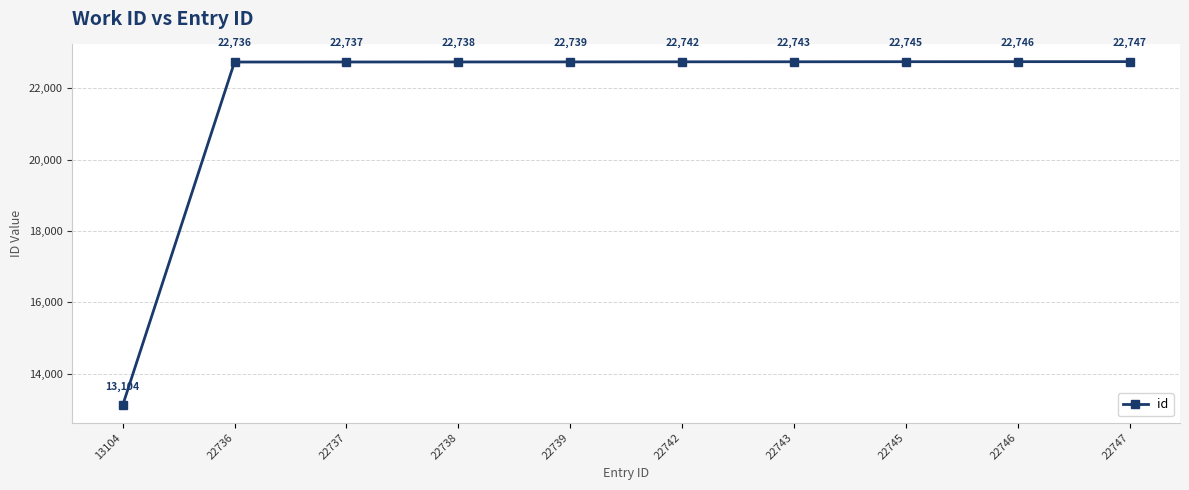

Rank the categories by value from highest to lowest.

22747, 22746, 22745, 22743, 22742, 22739, 22738, 22737, 22736, 13104